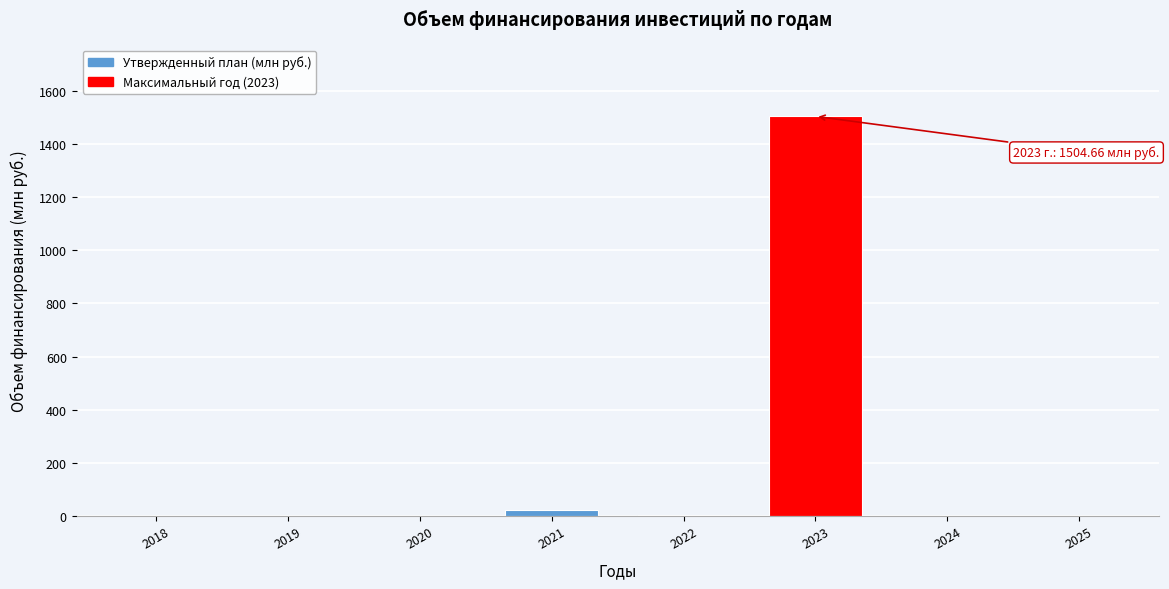

What is the sum of all values?

1528.0